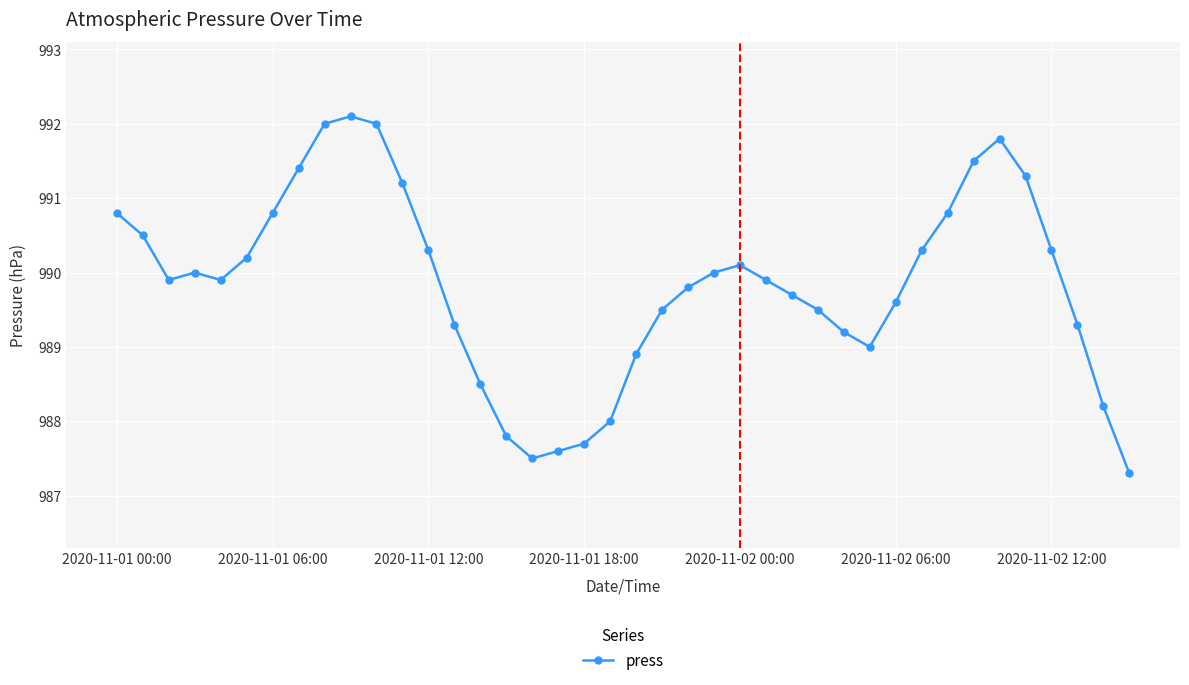

How many points are lower than both their immediate neighbors (excluding endpoints)?

4